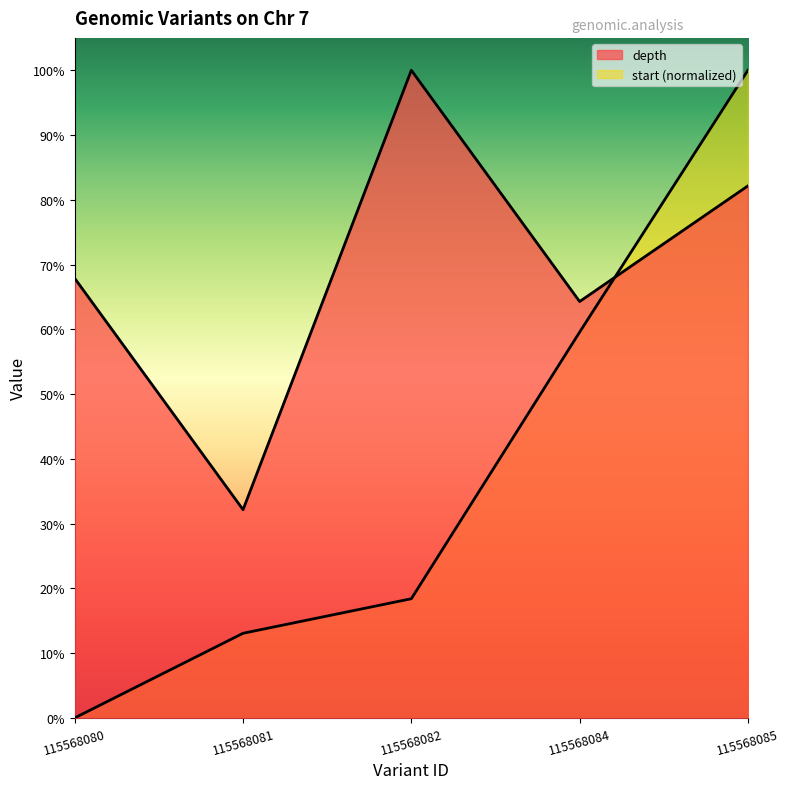

List the labels in order of depth value, smallest first.

115568081, 115568084, 115568080, 115568085, 115568082